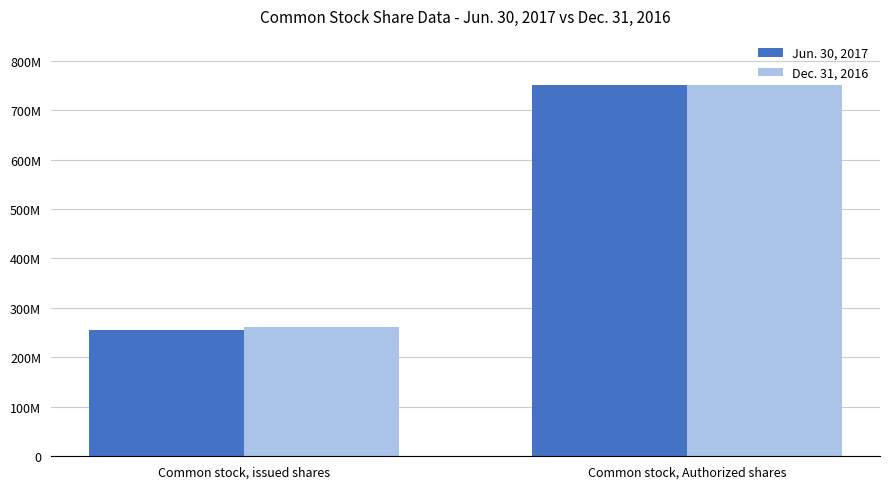

What is the greatest value displayed?

750000000